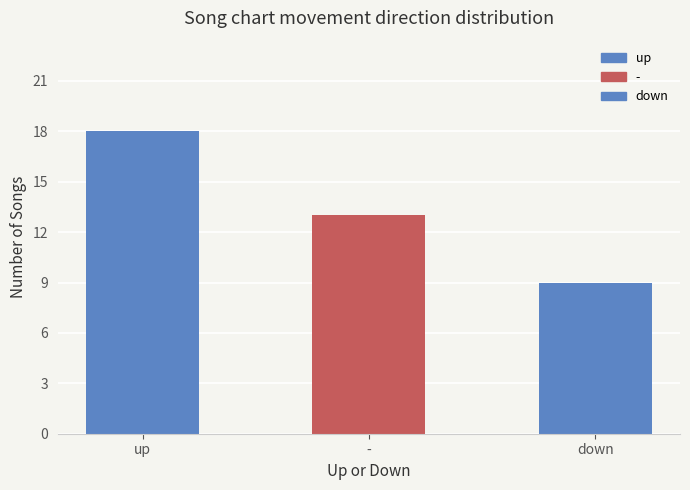

What is the sum of all values?

40